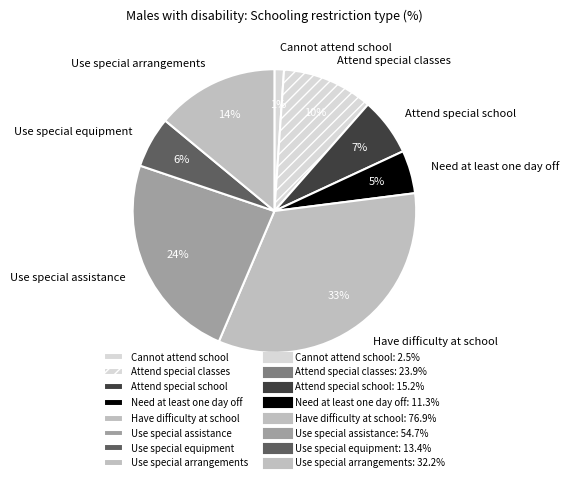

Is the sum of Attend special school and Attend special classes greater than half?

No